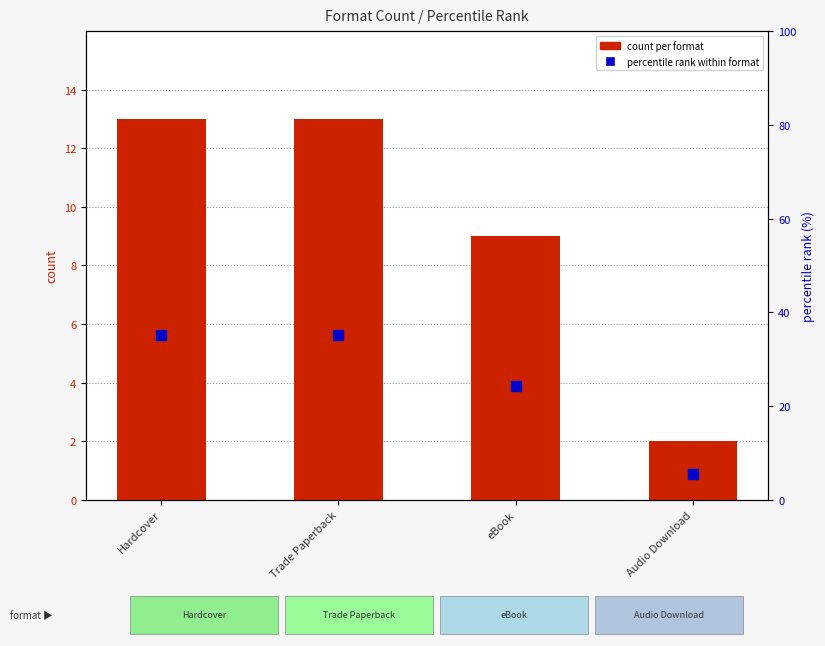

Reading left to right, transcribe all the data shown in this chart.

count per format: Hardcover=13.0	Trade Paperback=13.0	eBook=9.0	Audio Download=2.0
percentile rank within format: Hardcover=35.1	Trade Paperback=35.1	eBook=24.3	Audio Download=5.4